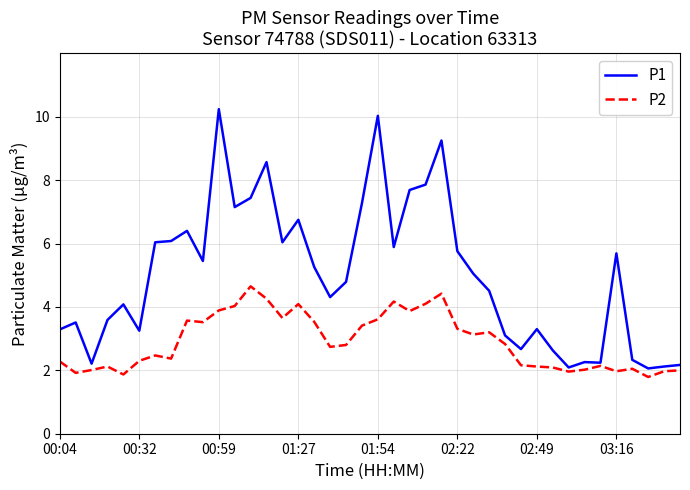

Which series has the widest spread of values?

P1